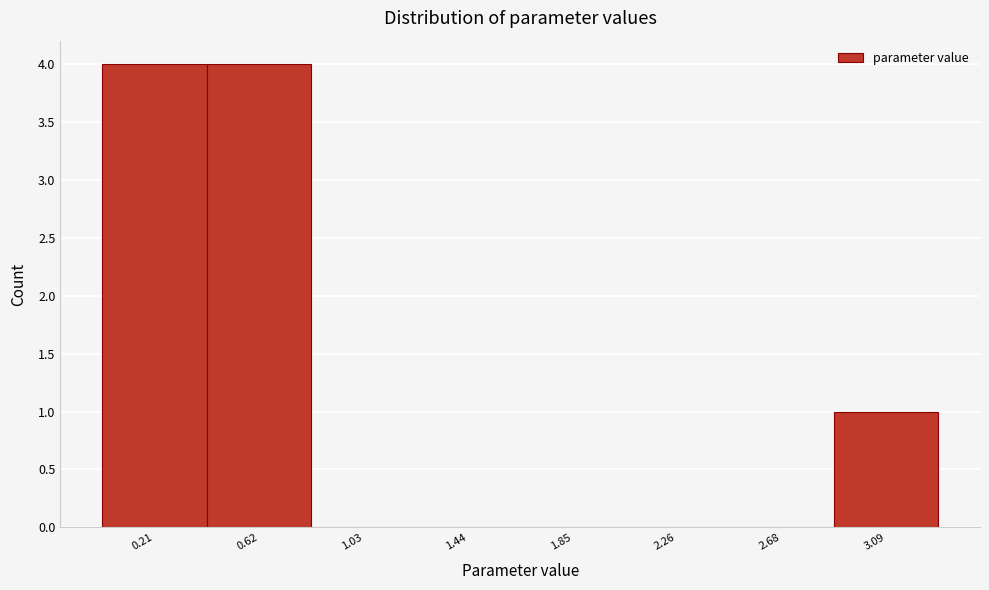

Reading left to right, list every bar in this chart as the range it spans on the x-axis followed by its height. Neither the bar edges nor the heights are printed on the chart, so give them approximately, as read against the axes.

0.00 to 0.40: 4
0.40 to 0.80: 4
0.80 to 1.25: 0
1.25 to 1.65: 0
1.65 to 2.05: 0
2.05 to 2.45: 0
2.45 to 2.90: 0
2.90 to 3.30: 1